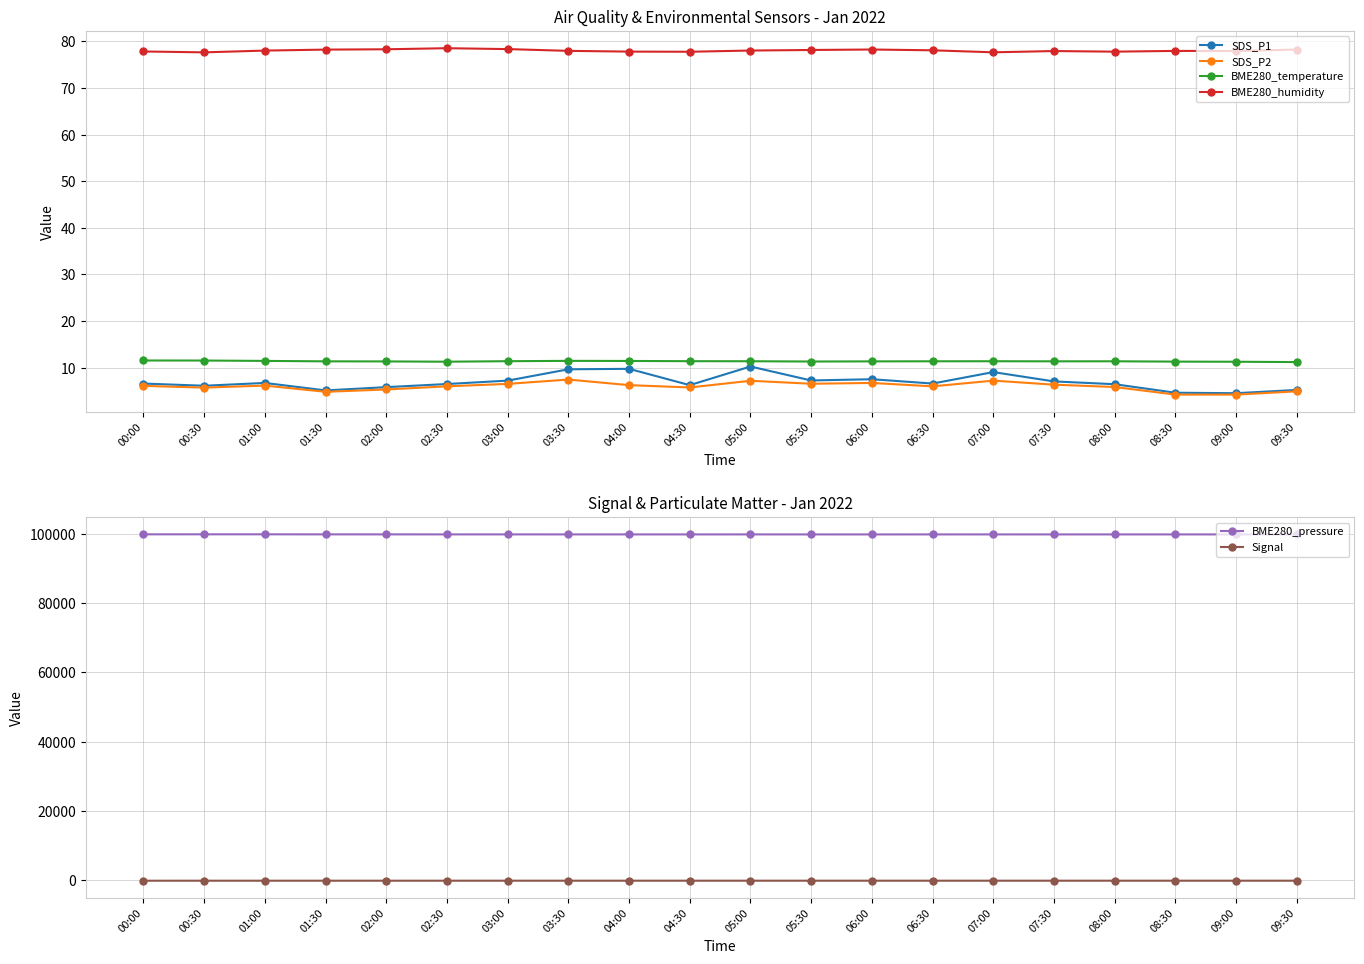

What position from the left is 06:00?

13